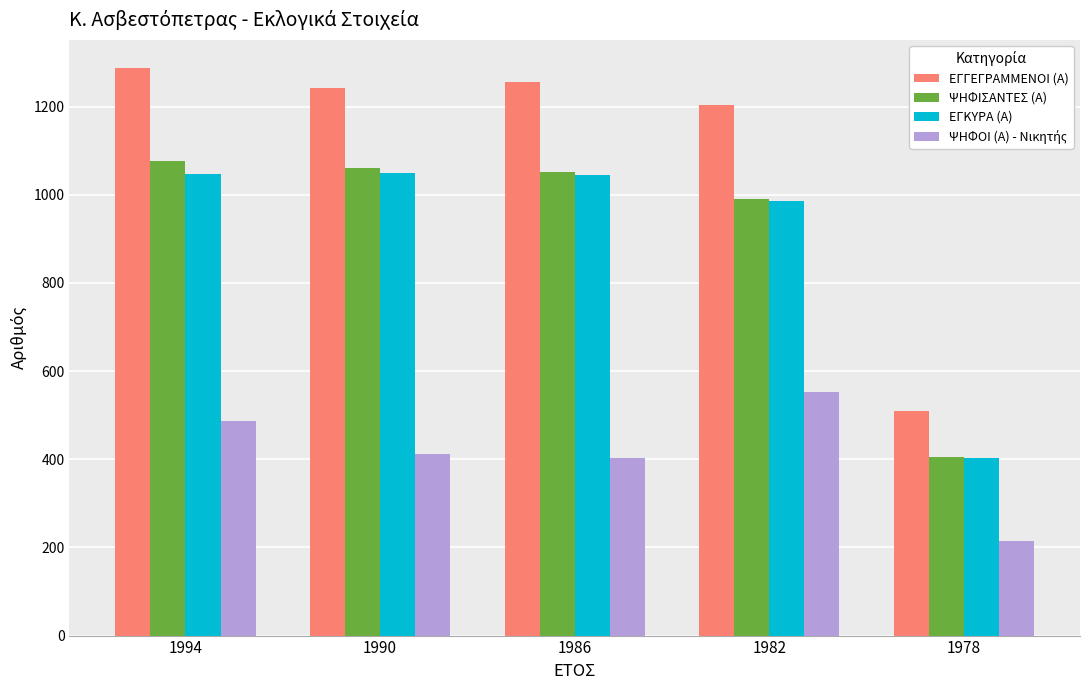

How many data points does each series have?

5